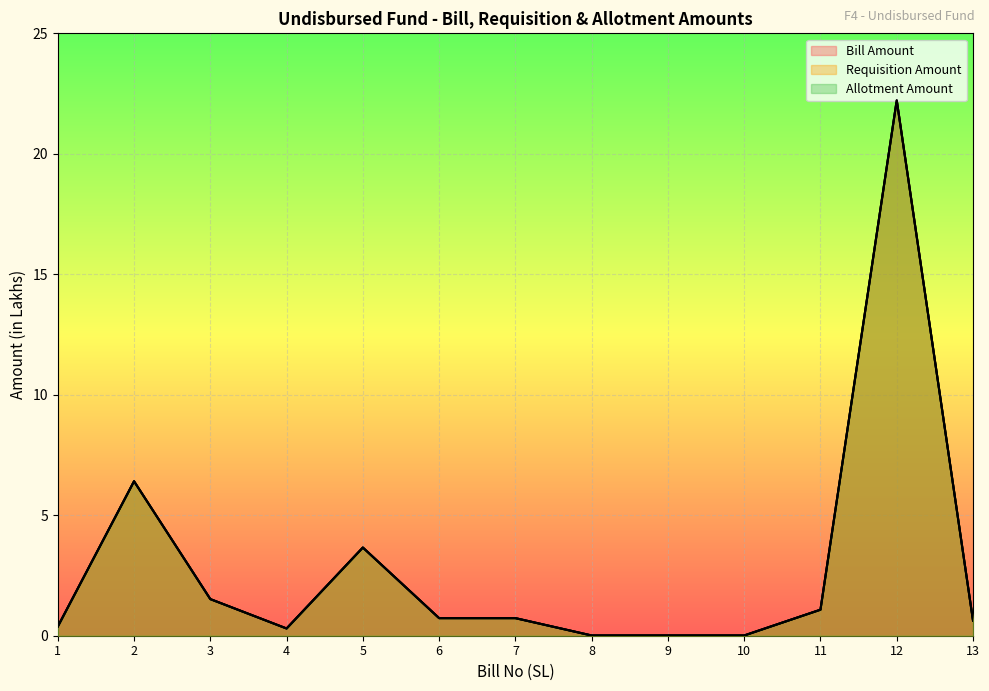

Read the Bill Amount value at 1.

0.4